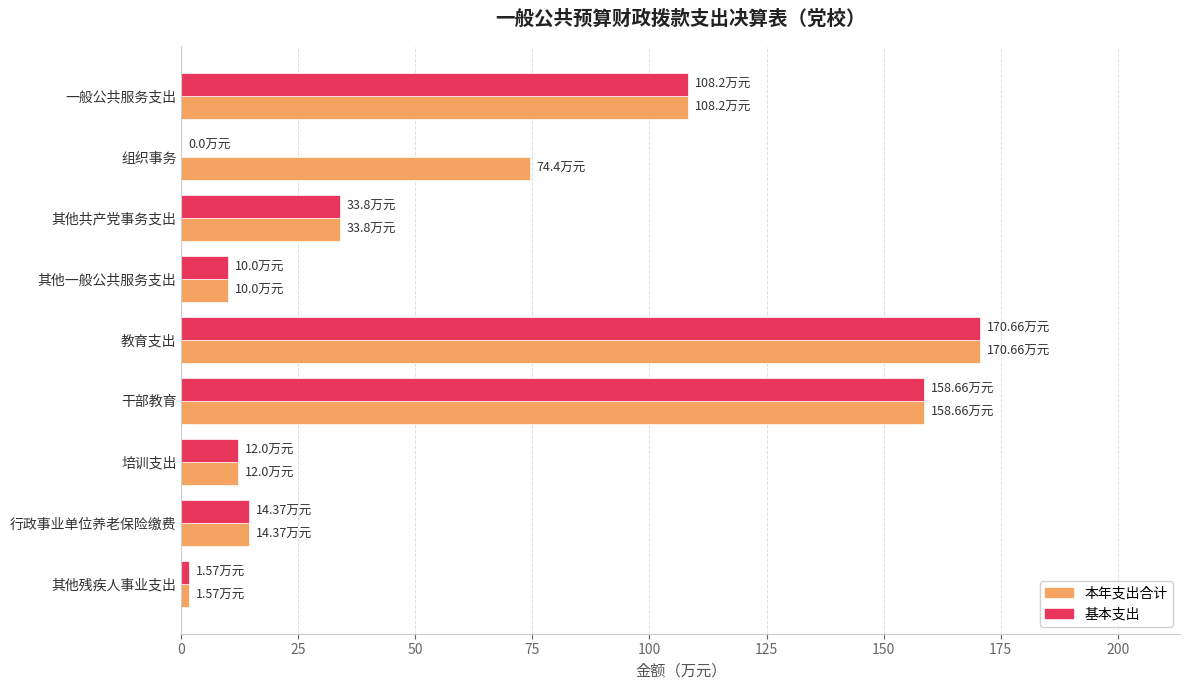

How many series are shown in this chart?

2